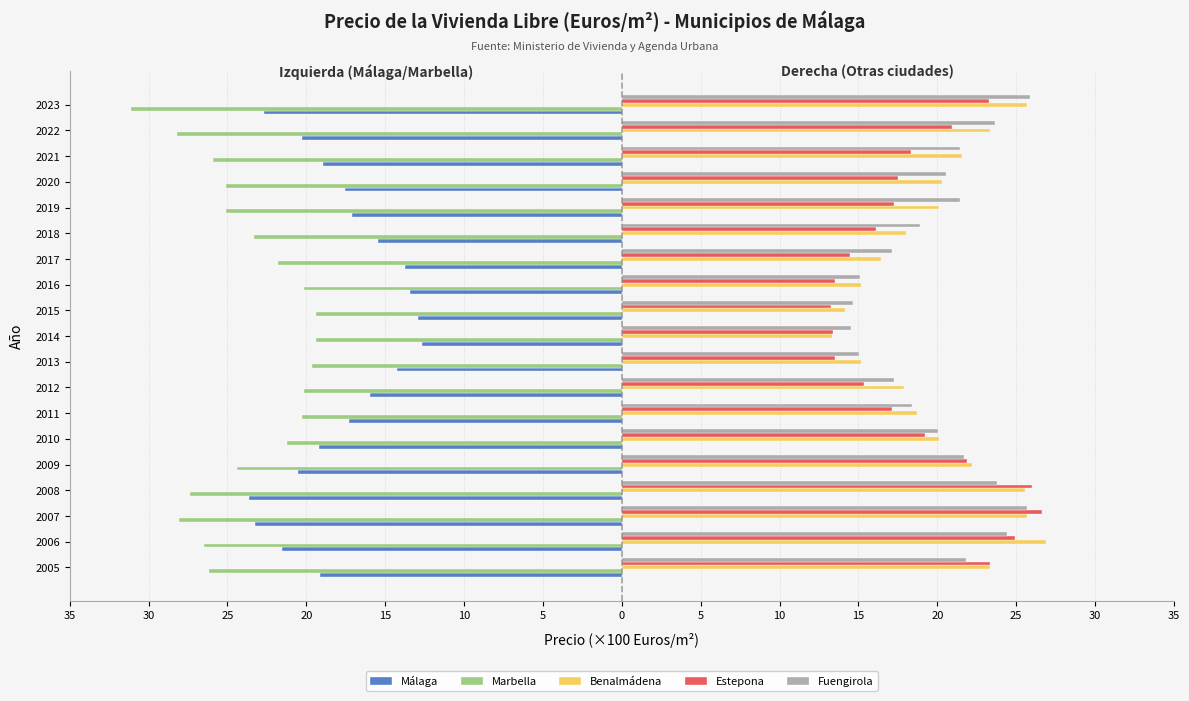

What are all the series names shown in the legend?

Málaga, Marbella, Benalmádena, Estepona, Fuengirola